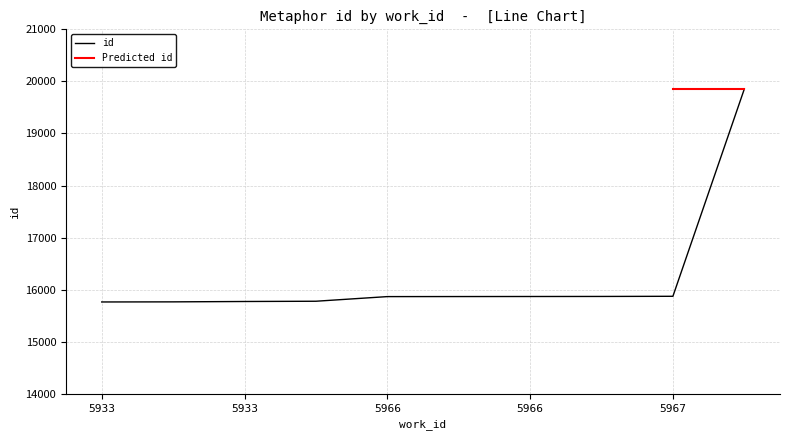

Approximately how many times larger is the value at 5966 compared to 5933?

1.0